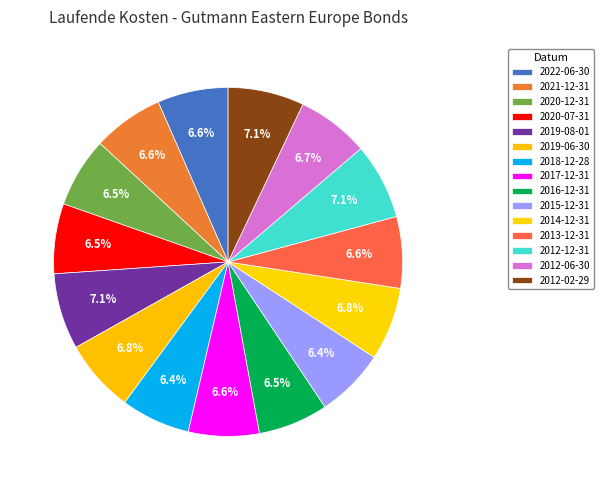

To the nearest percent, what percentage of the pie is 2012-06-30?

7%